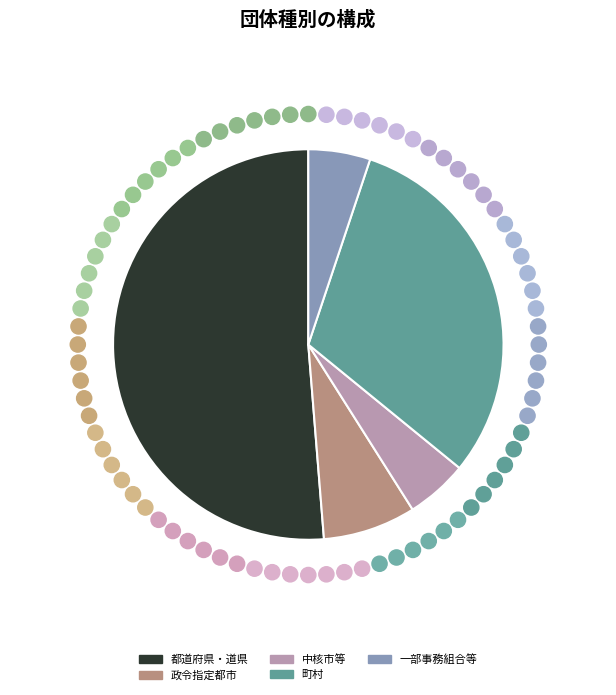

What is the largest slice in the pie chart?

都道府県・道県